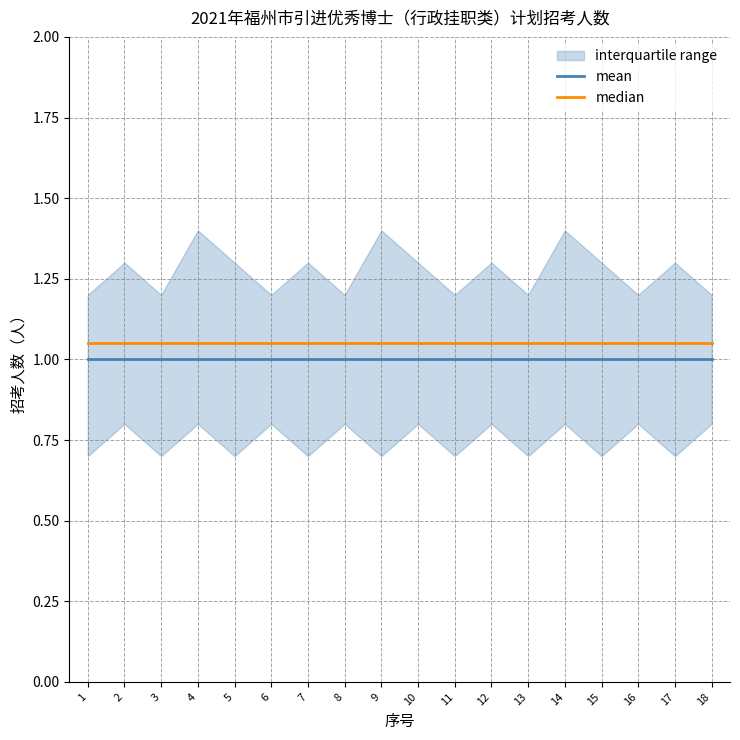

Between 4 and 15, which series saw the biggest shift?

mean